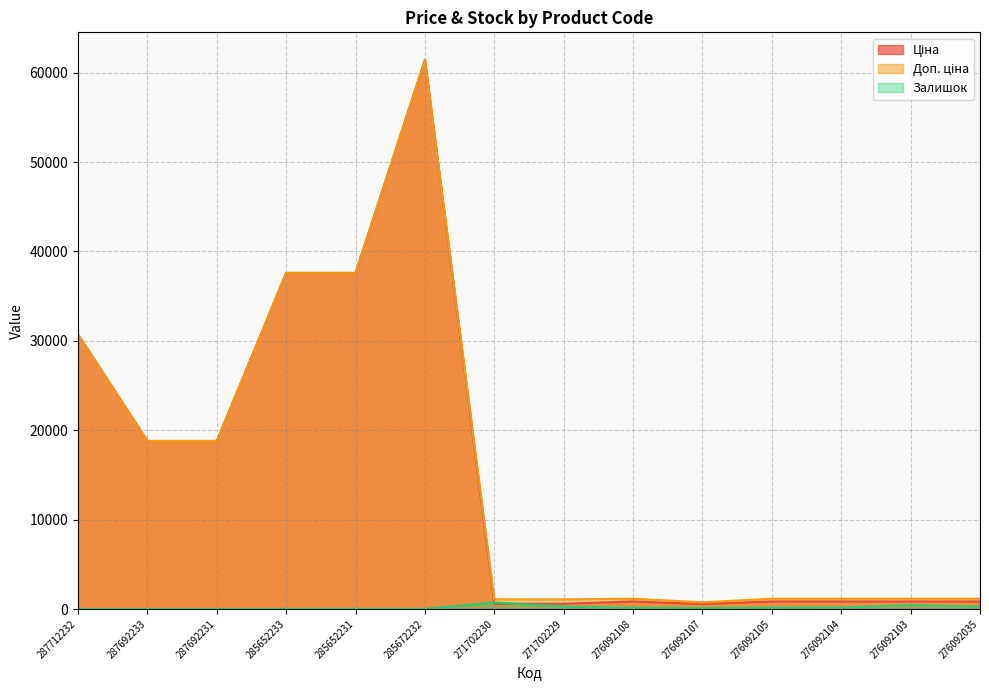

What is the sum of all Залишок values?

2337.0